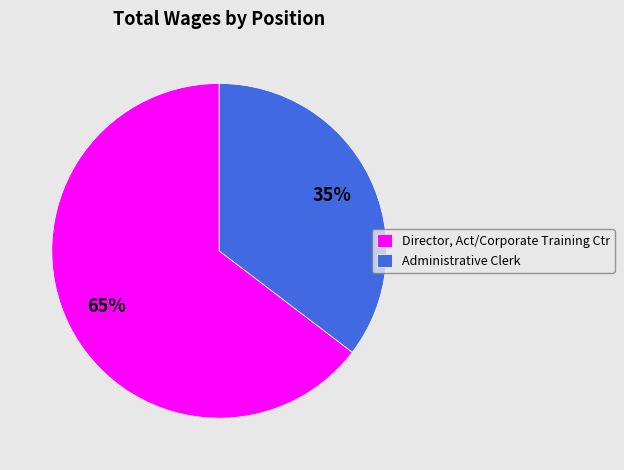

Count the number of slices in the pie.

2